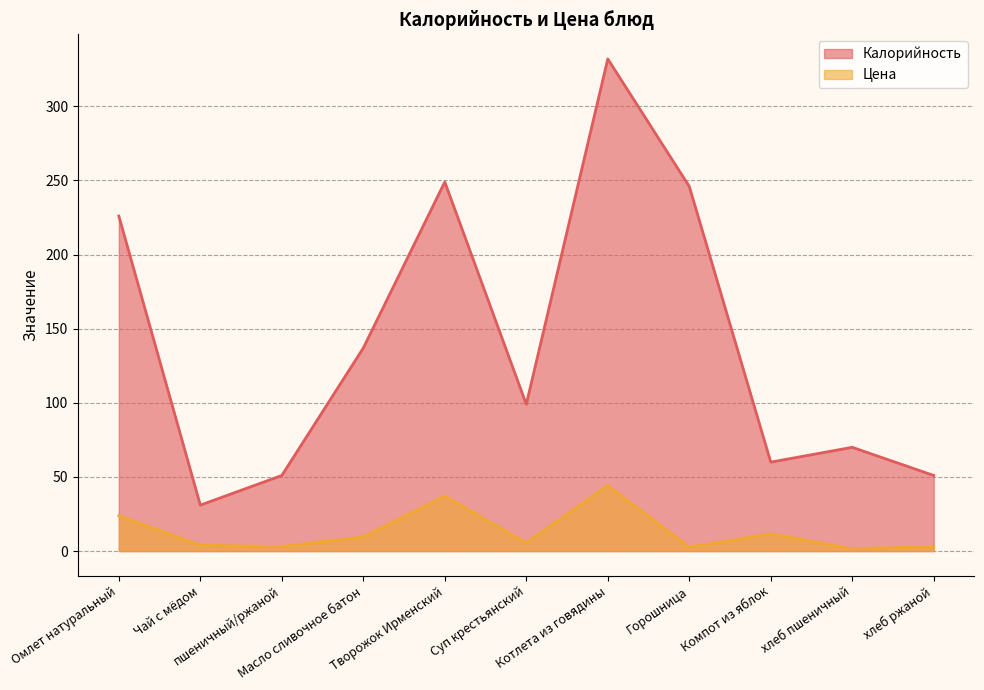

List the series in order of their peak value, lowest first.

Цена, Калорийность